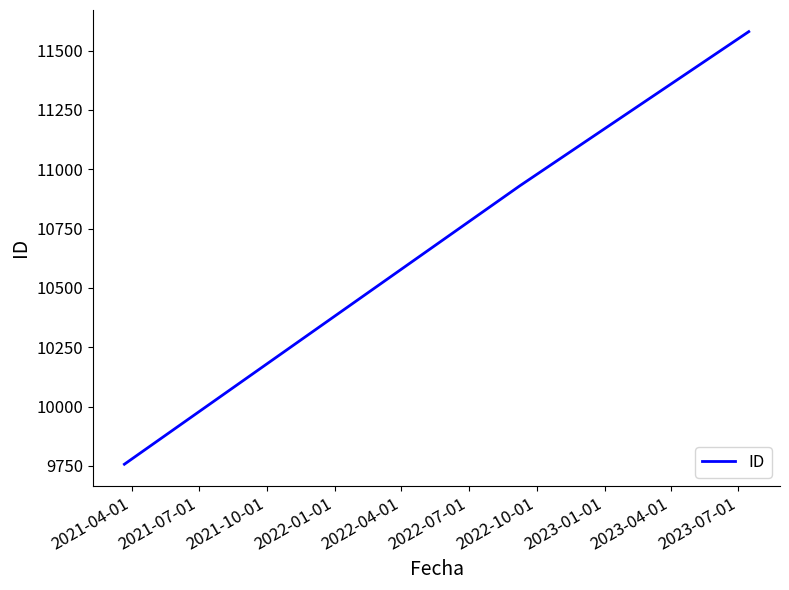

What is the maximum value shown in the chart?

11580